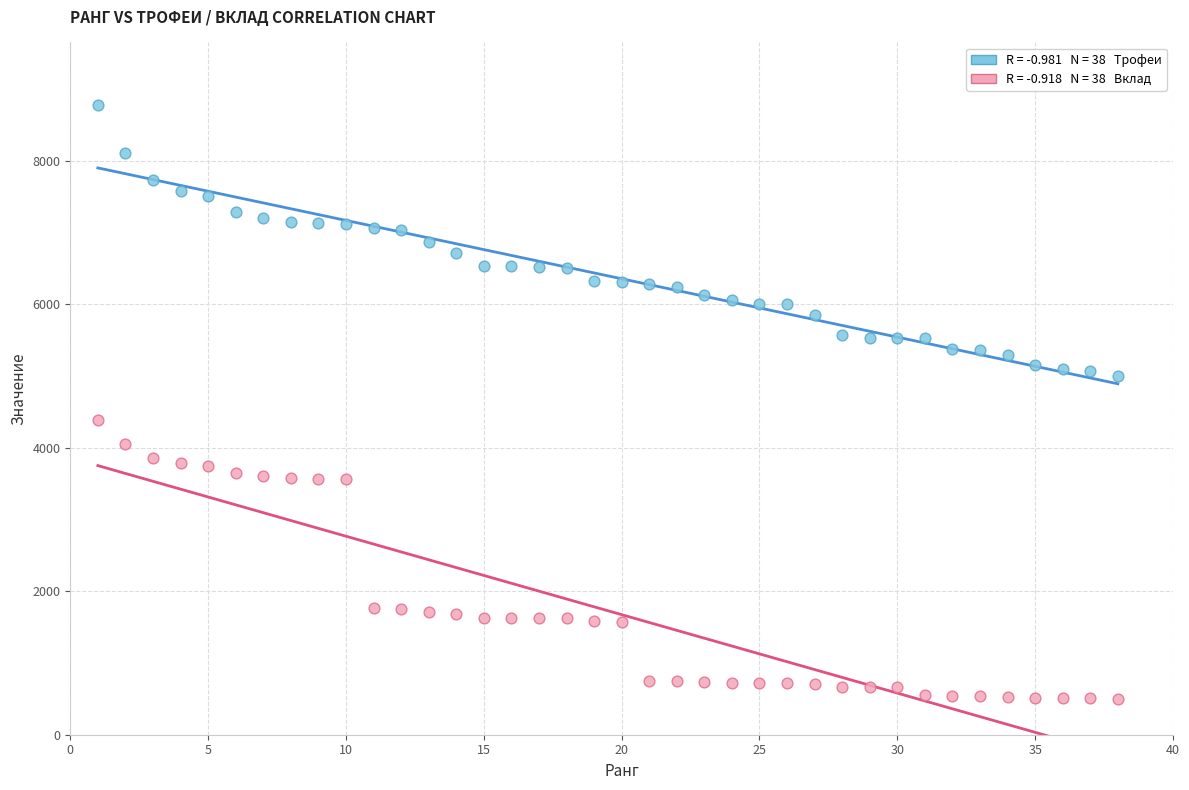

Across all data points, what is the range of Y values (max minus min)?

8268